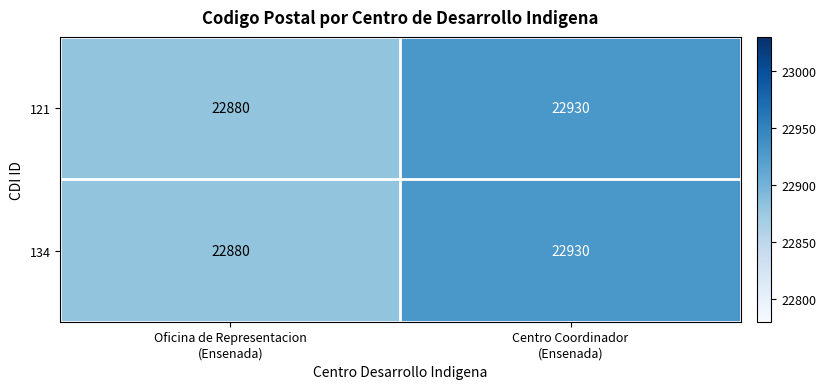

What is the greatest value displayed?

22930